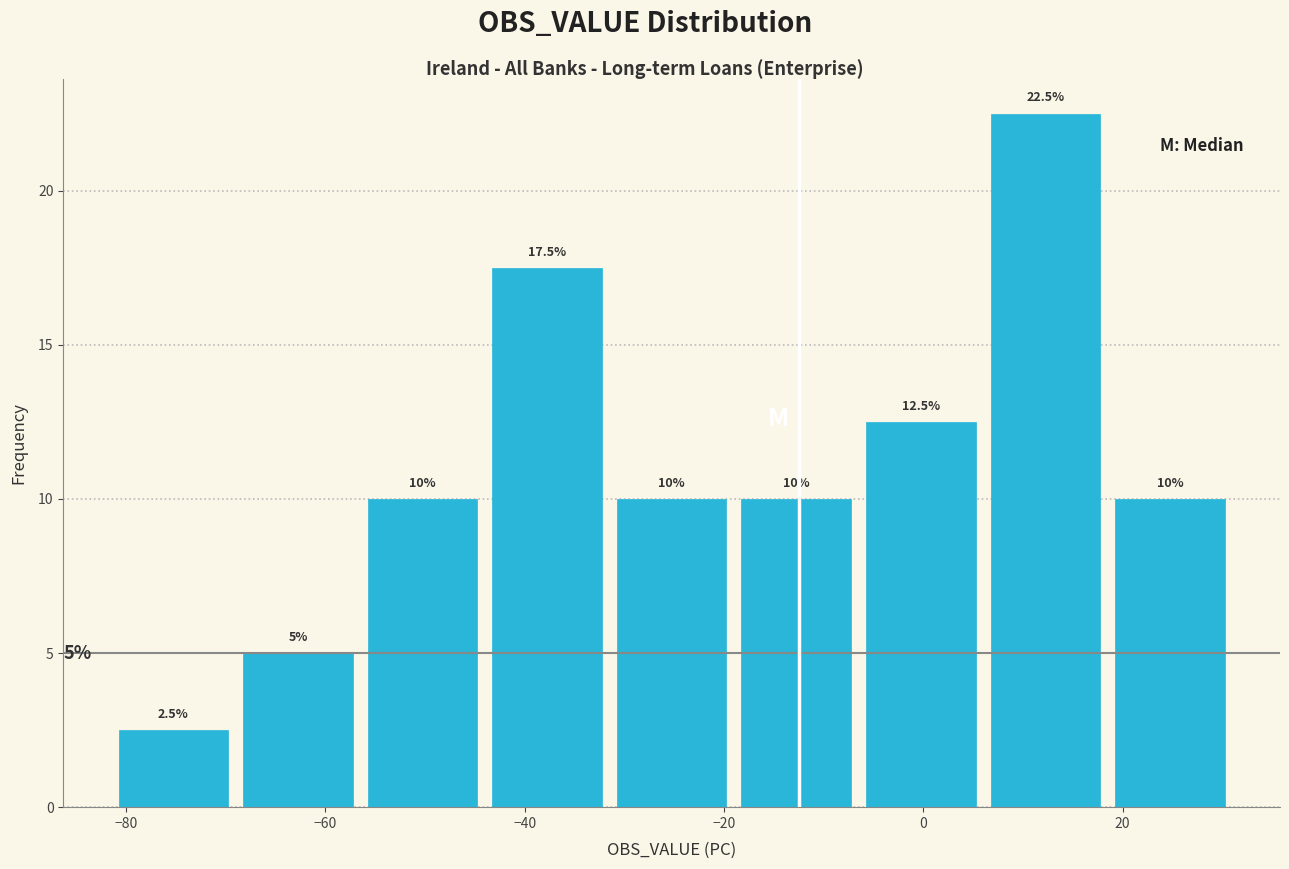

Reading left to right, transcribe this chart: for each bar, give the range it covers on the x-axis and its height. The bar edges are not printed on the chart, so give them approximately, as read against the axis.

-81.5 to -69.0: 2.5
-69.0 to -56.5: 5.0
-56.5 to -44.0: 10.0
-44.0 to -31.5: 17.5
-31.5 to -19.0: 10.0
-19.0 to -6.5: 10.0
-6.5 to 6.0: 12.5
6.0 to 18.5: 22.5
18.5 to 31.0: 10.0